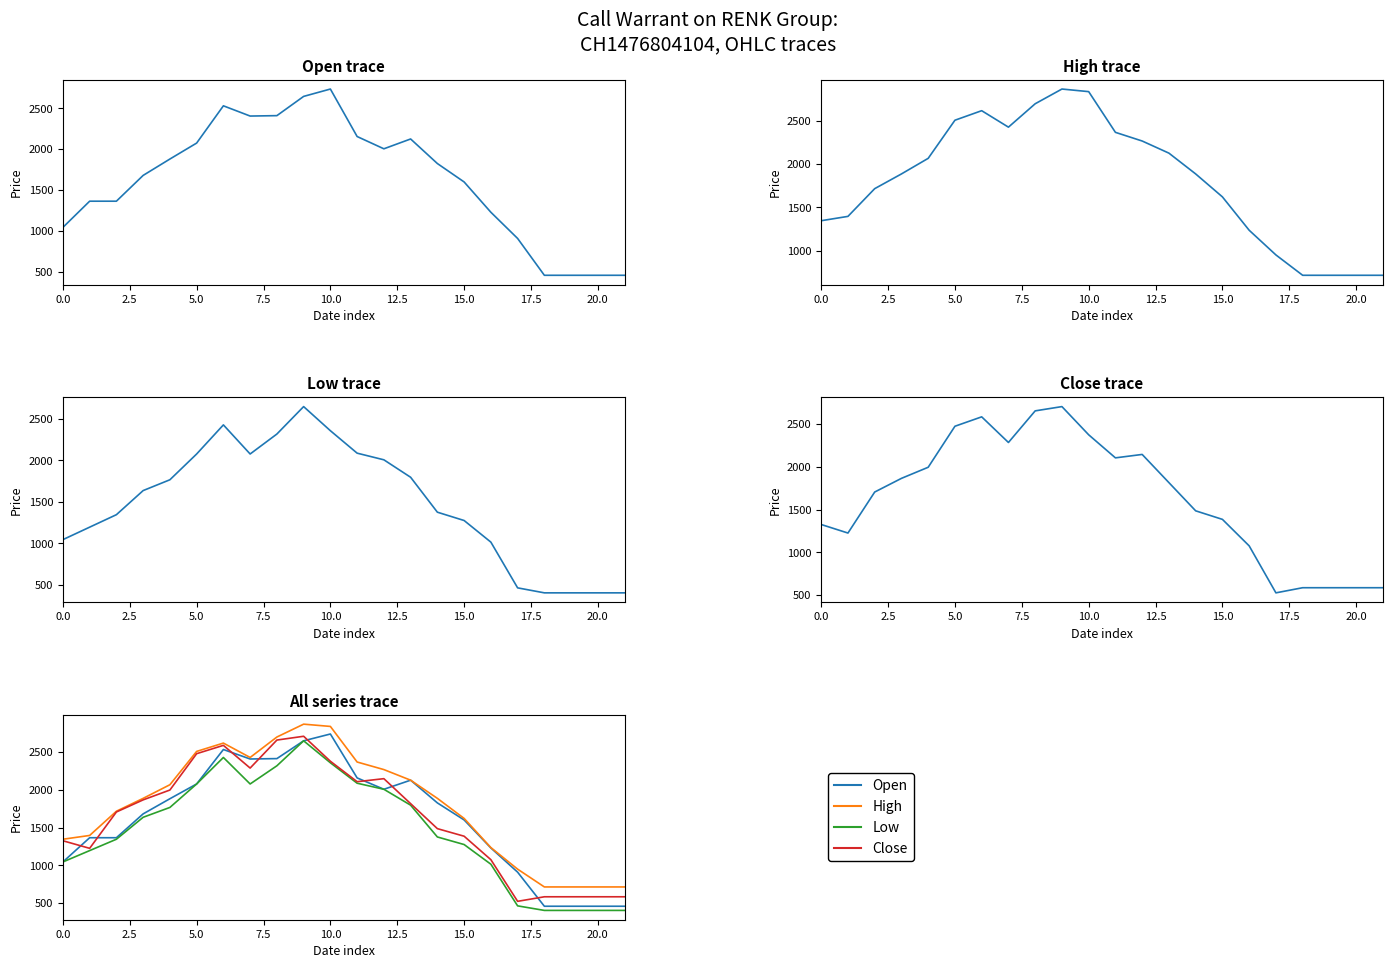

True or false: Low has more than 0 points higher than both neighbors.

True